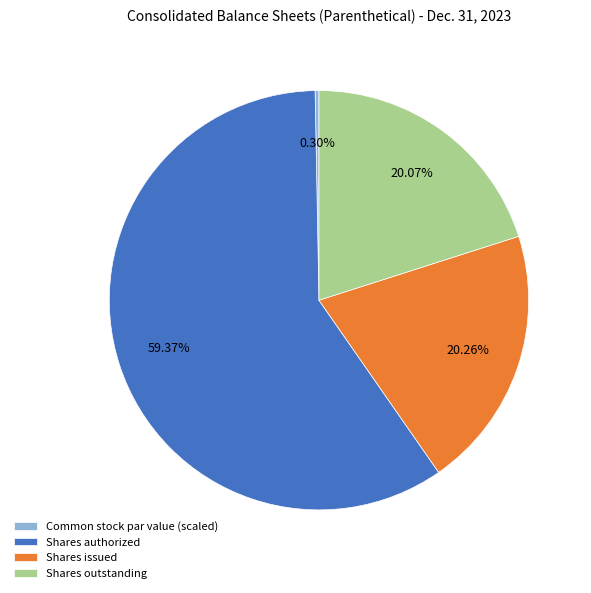

Which category has the biggest portion of the pie?

Shares authorized